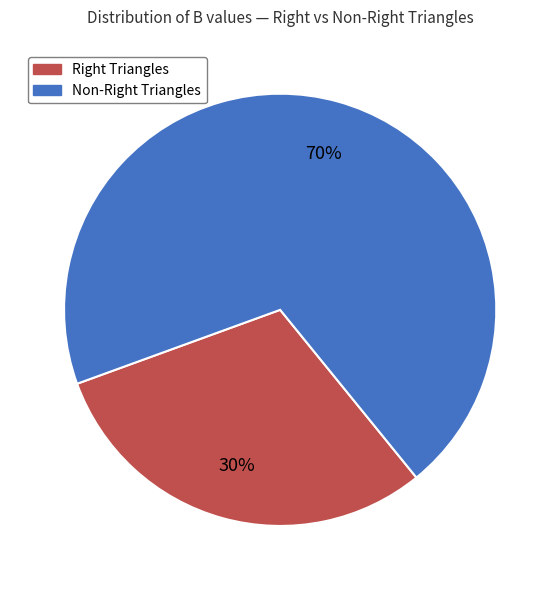

Does any single category account for the majority?

Yes